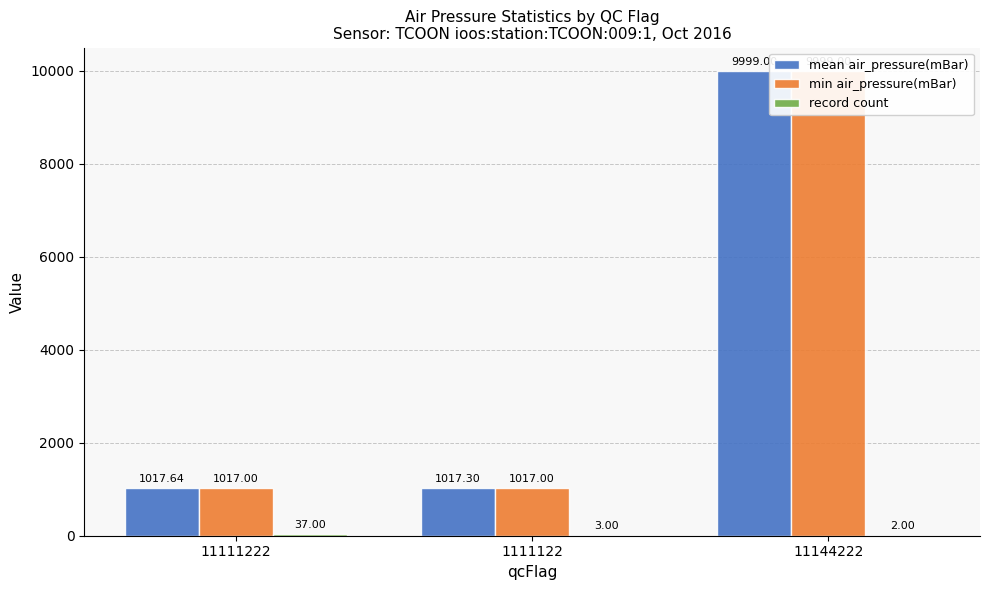

Which category has the lowest value in the record count series?

11144222